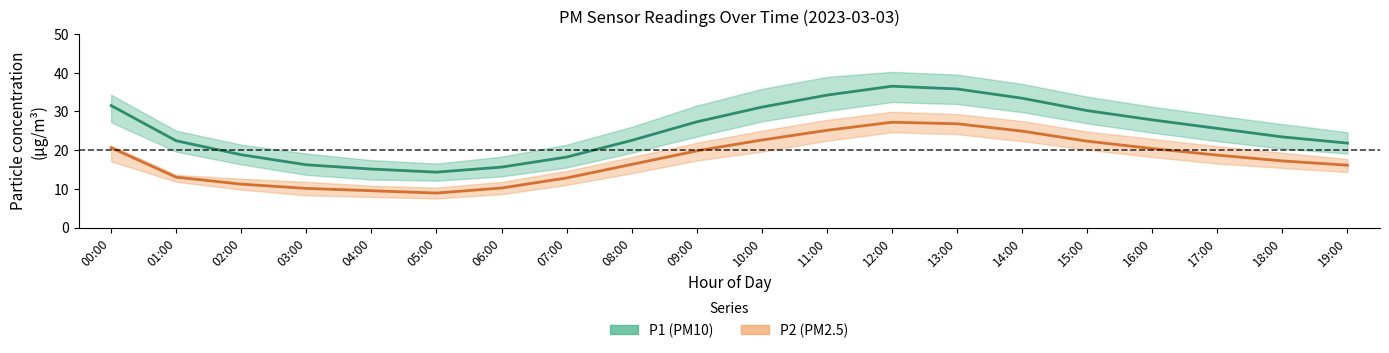

Read the P1 (PM10) value at 07:00.

18.2